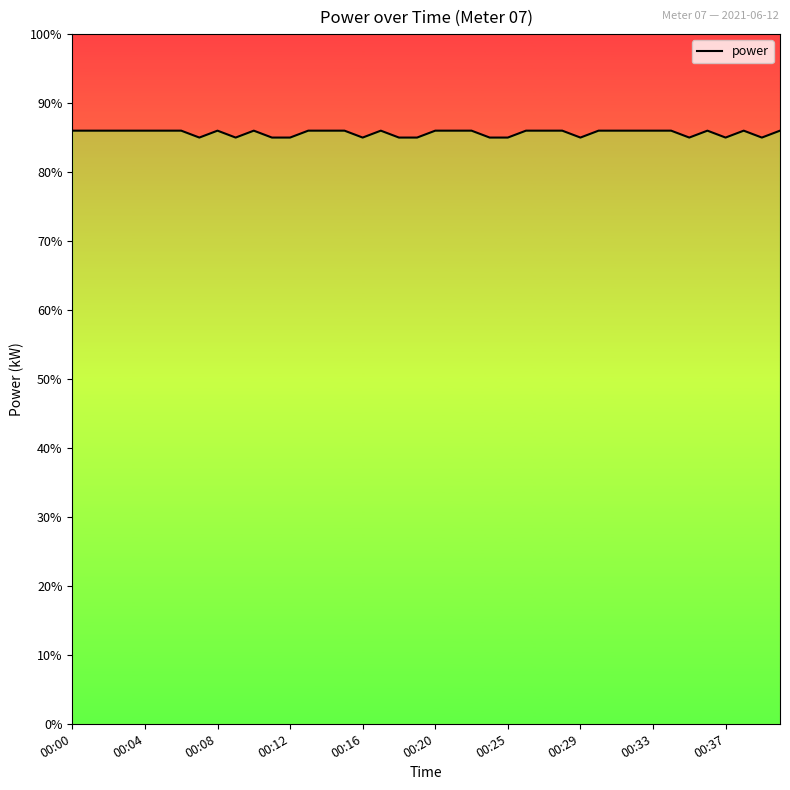

What is the value of the 27th point from the left?

0.9